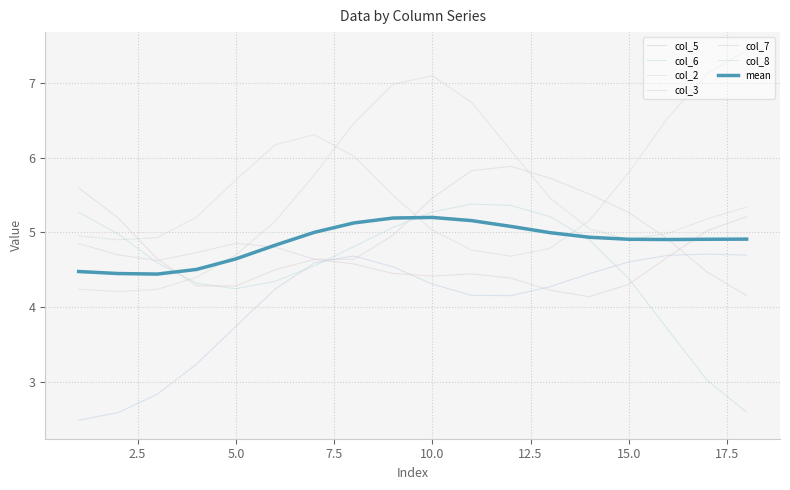

Which series ends up on top after the final intersection of col_2 and col_8?

col_2